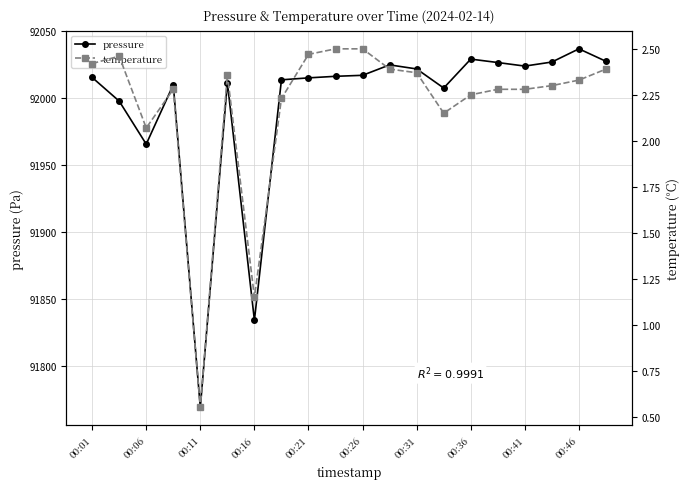

What are all the series names shown in the legend?

pressure, temperature